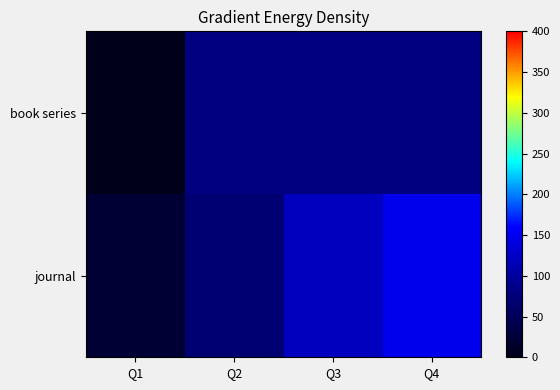

Read the book series value at Q1.

1.5